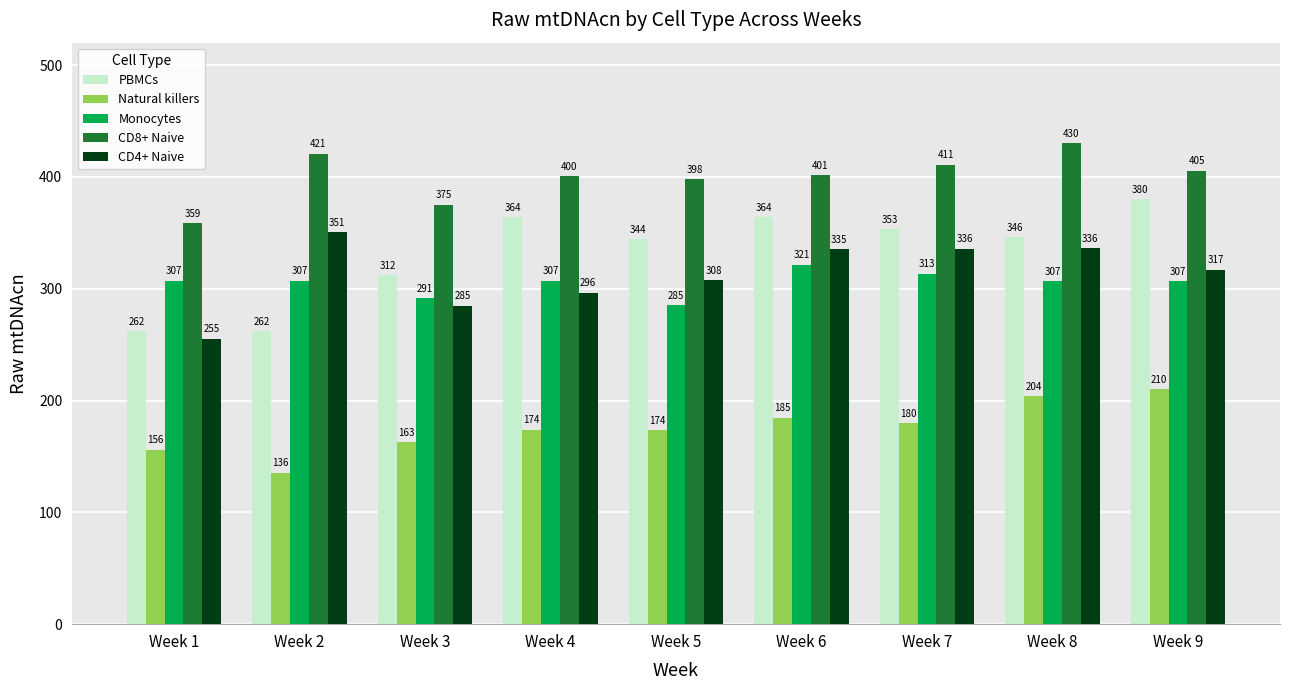

True or false: PBMCs has a value of 523.0 at Week 9.

False